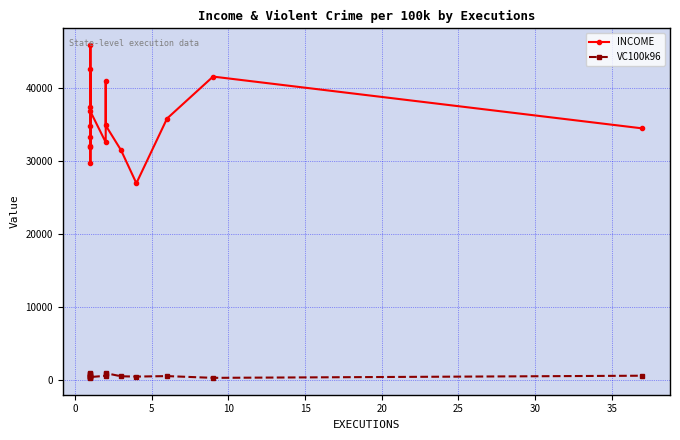

How many lines are shown in the chart?

2